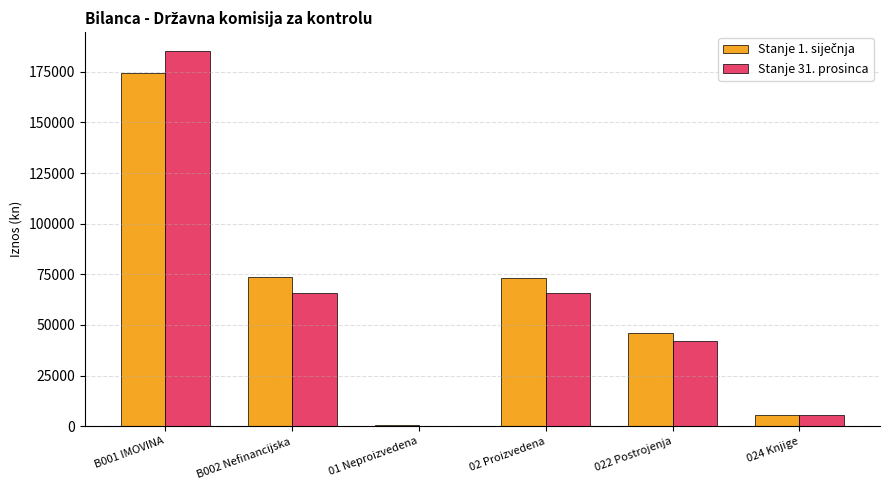

Count the number of categories in the chart.

6